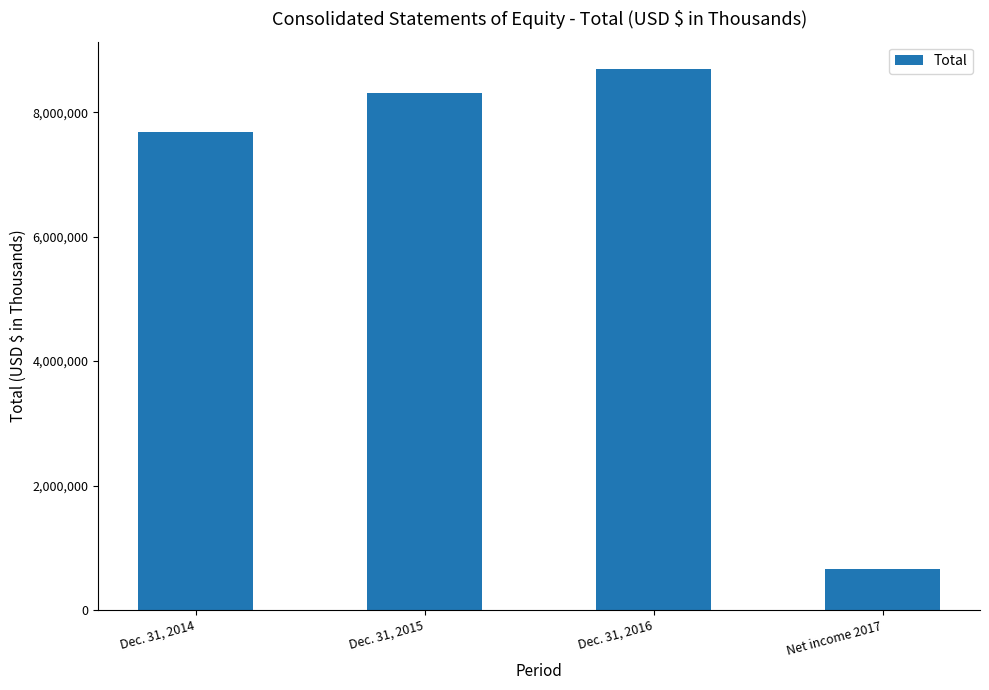

How many data points are less than 8308294?

2